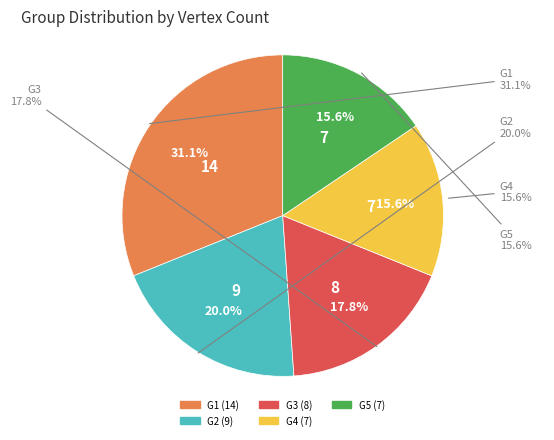

Is the sum of G2 and G5 greater than half?

No